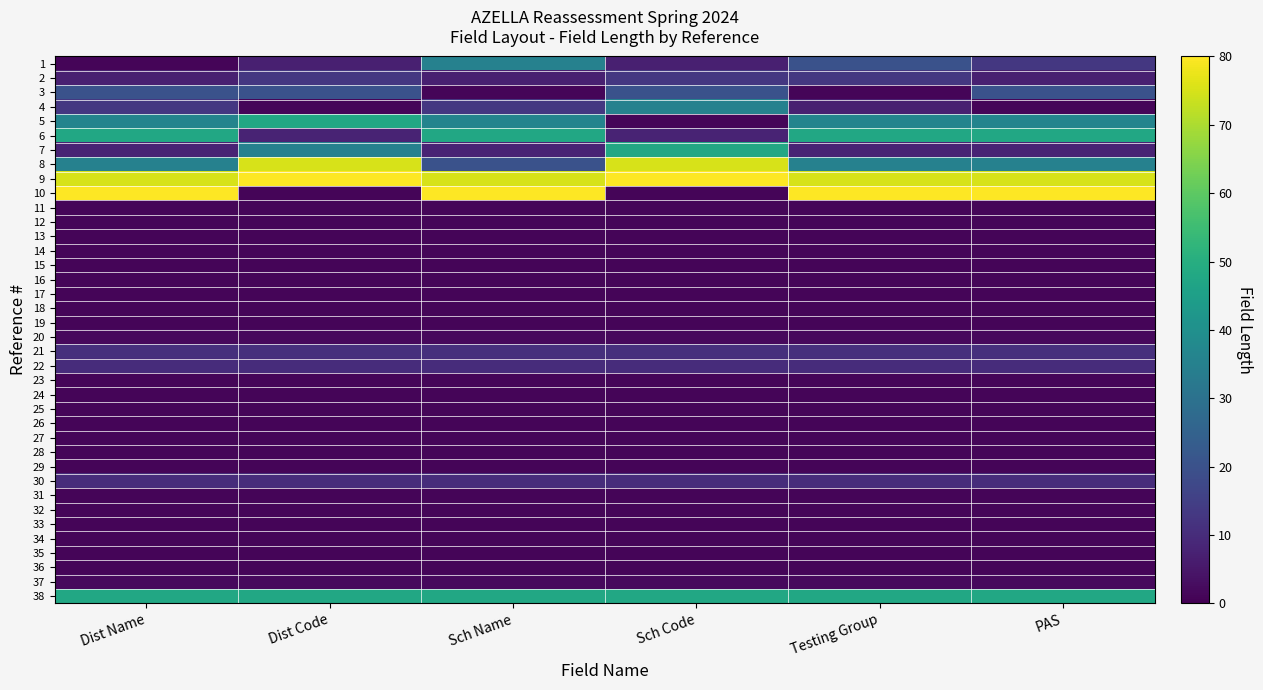

At which category is the sum across all series the highest?

Dist Name